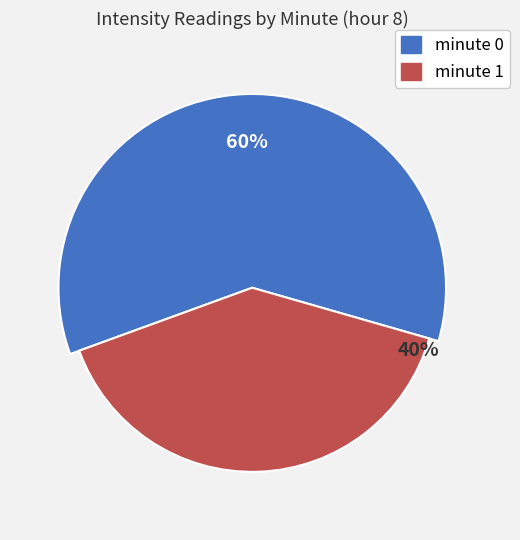

Rank the categories by value from lowest to highest.

minute 1, minute 0